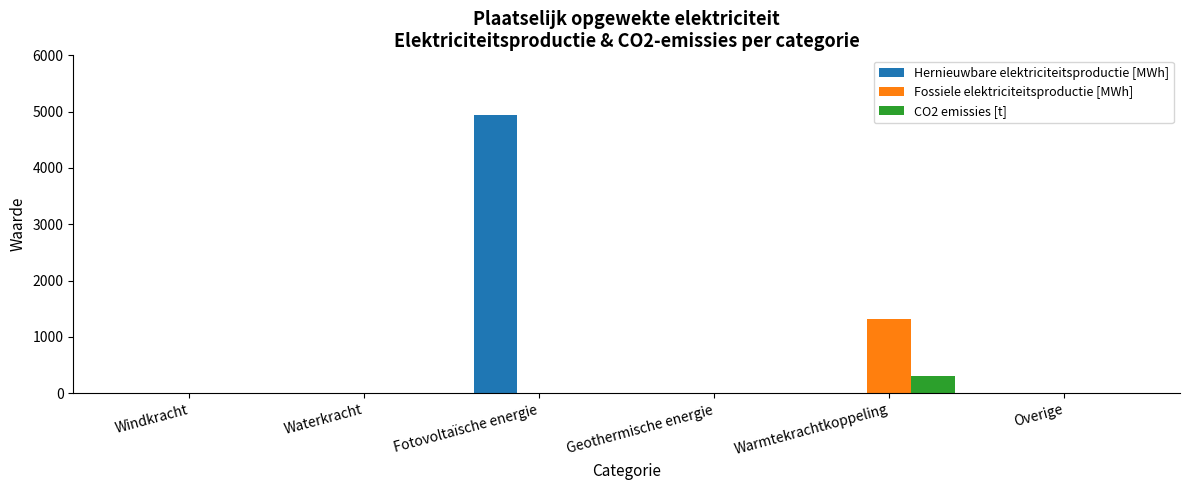

What is the maximum value for Fossiele elektriciteitsproductie [MWh]?

1323.0